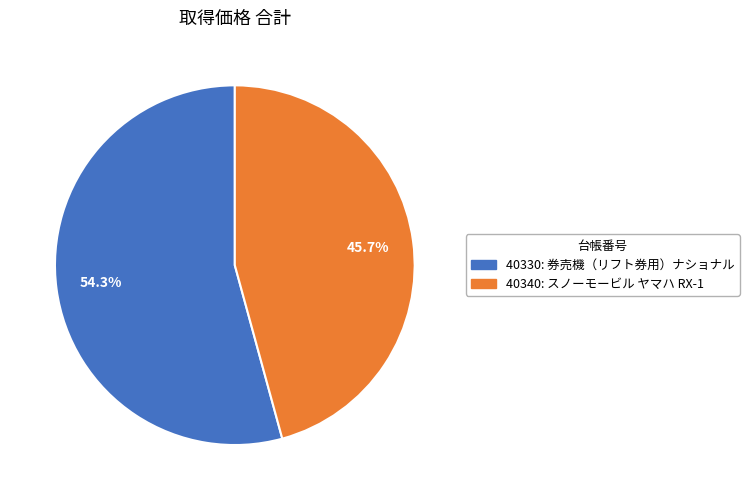

What is the smallest slice in the pie chart?

40340